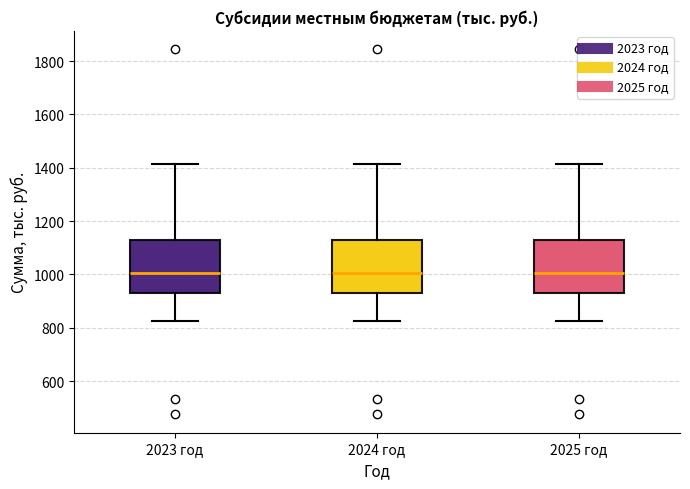

Reading left to right, transcribe this box plot: for each box, give where its median line is, the range the box spans, and where its two whiskers end, as read against the y-axis. The values are not printed on the chart, so give them approximately, as read against the axis.

2023 год: median 1000, box 920 to 1120, whiskers 820 to 1420
2024 год: median 1000, box 920 to 1120, whiskers 820 to 1420
2025 год: median 1000, box 920 to 1120, whiskers 820 to 1420